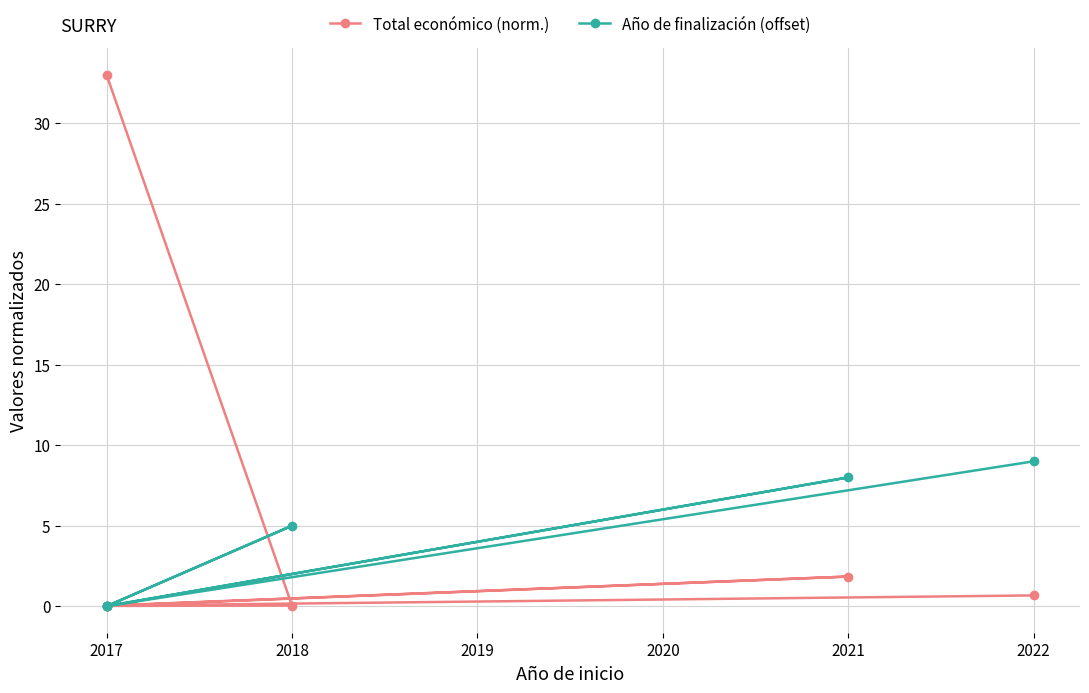

How many series are shown in this chart?

2